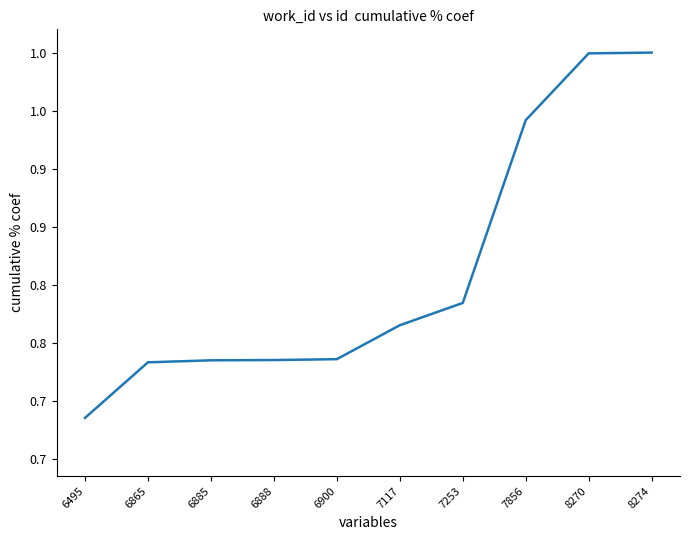

Where is the data nearest to the value 0?

6495